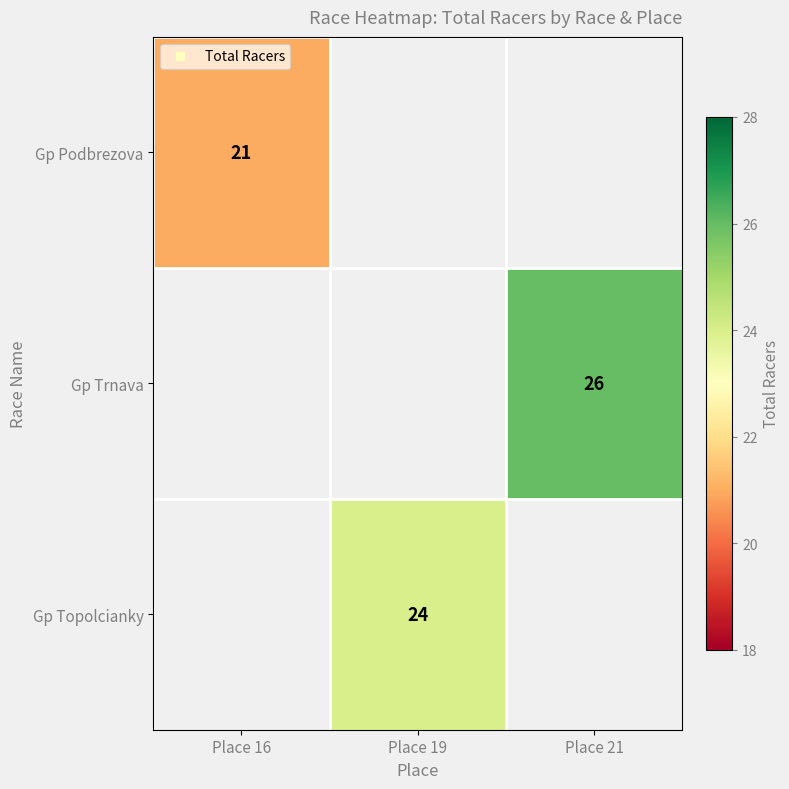

At which label is Gp Podbrezova closest to 21?

Place 16